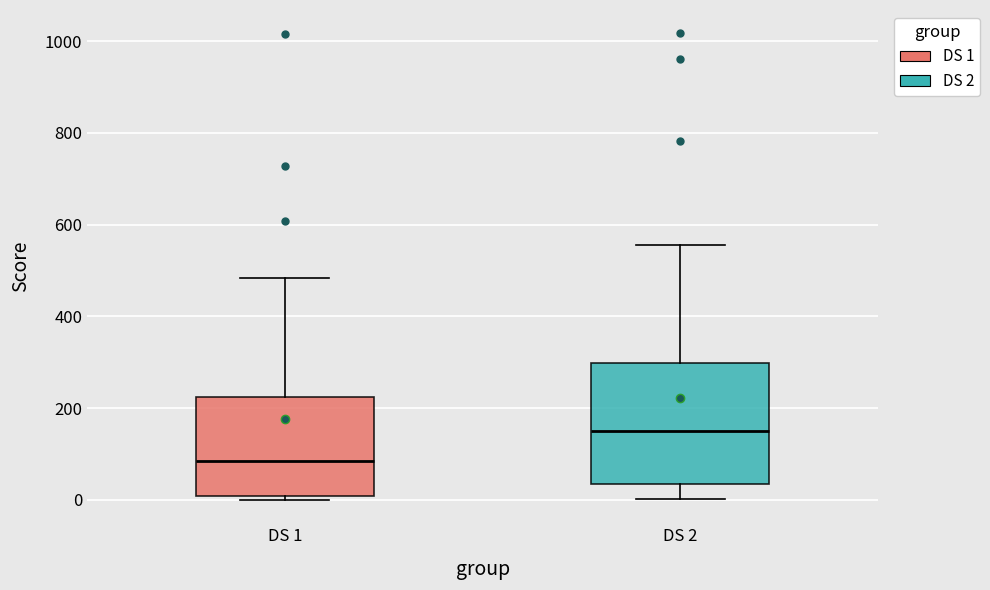

Comparing the boxes themselves (not the whiskers), which one is the tallest?

DS 2